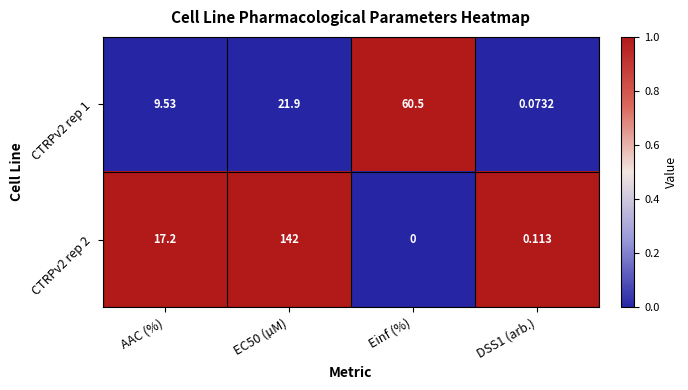

Where is CTRPv2 rep 2 nearest to the value 71?

AAC (%)